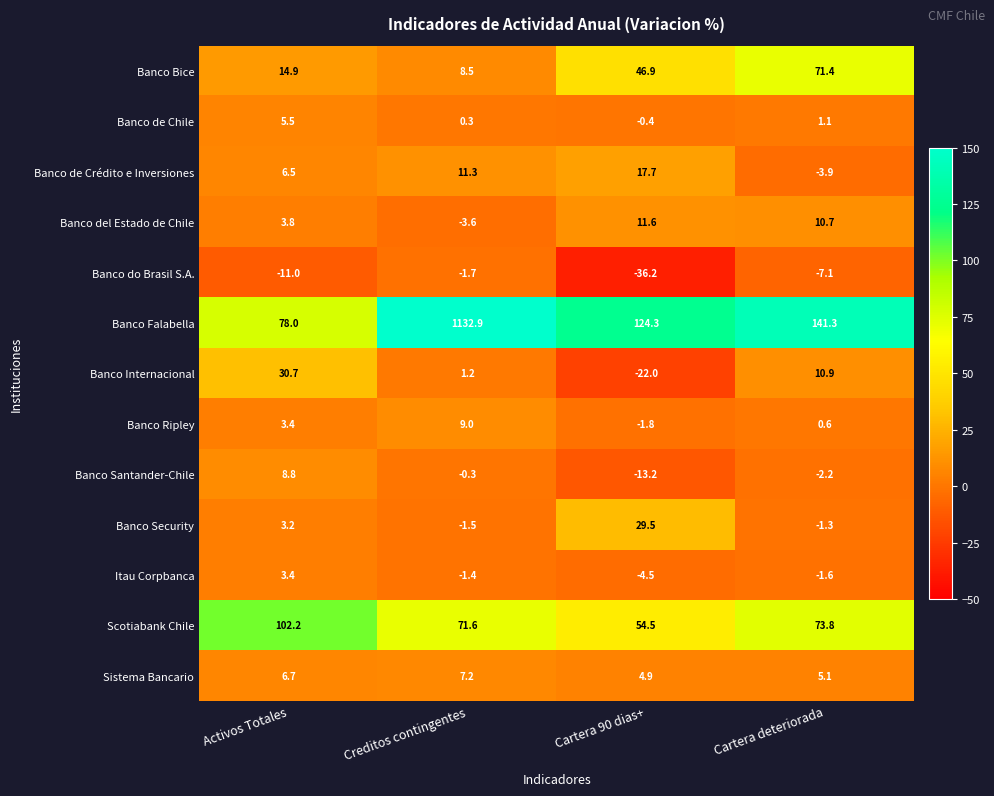

Which series has the largest total across all categories?

Banco Falabella